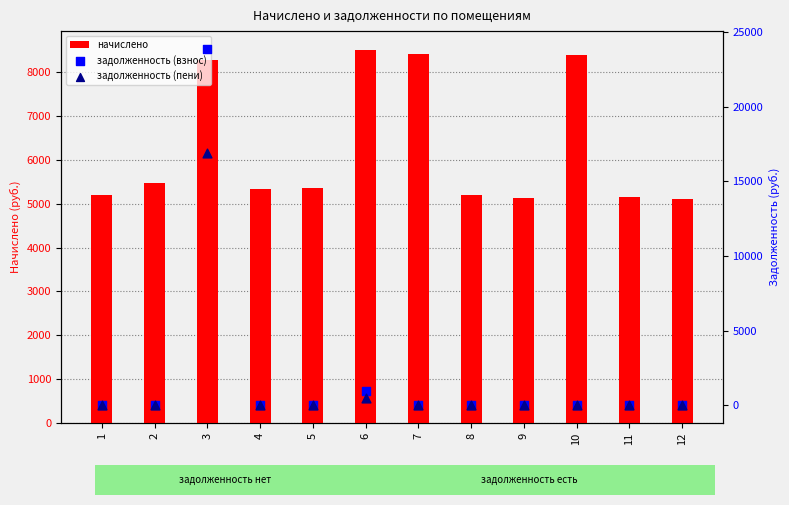

Which series has the largest Y range (max minus min)?

задолженность (взнос)